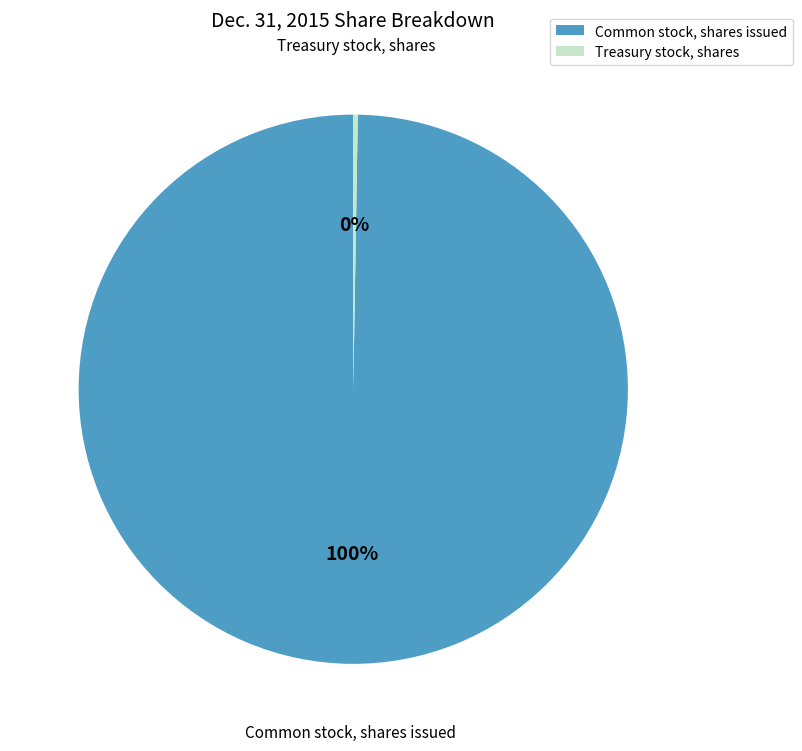

Which category has the biggest portion of the pie?

Common stock, shares issued